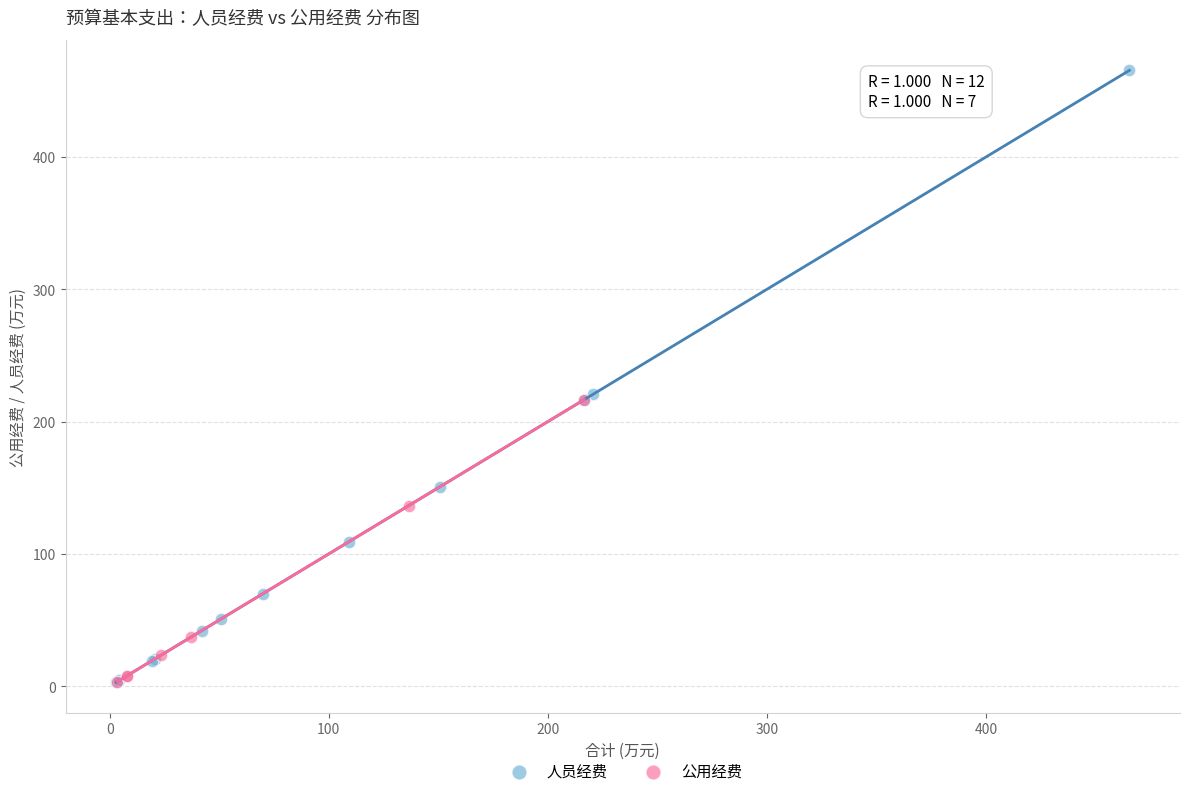

Which series contains the highest Y value?

人员经费